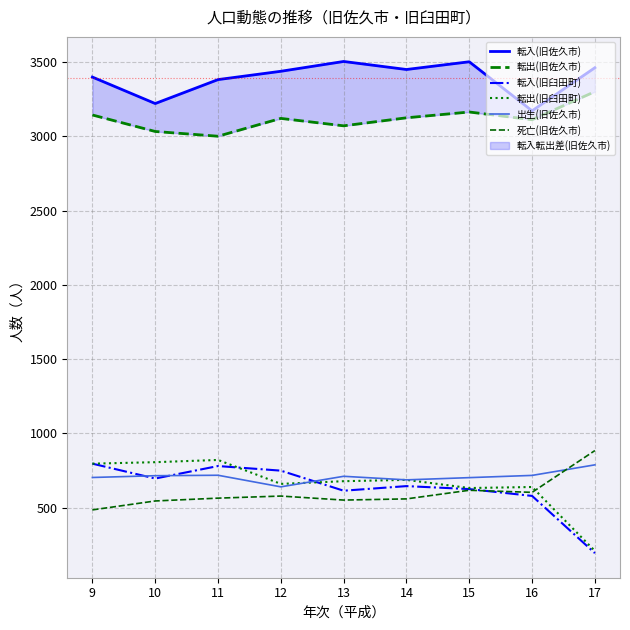

True or false: 転入(旧佐久市) and 転出(旧臼田町) cross at least once.

False